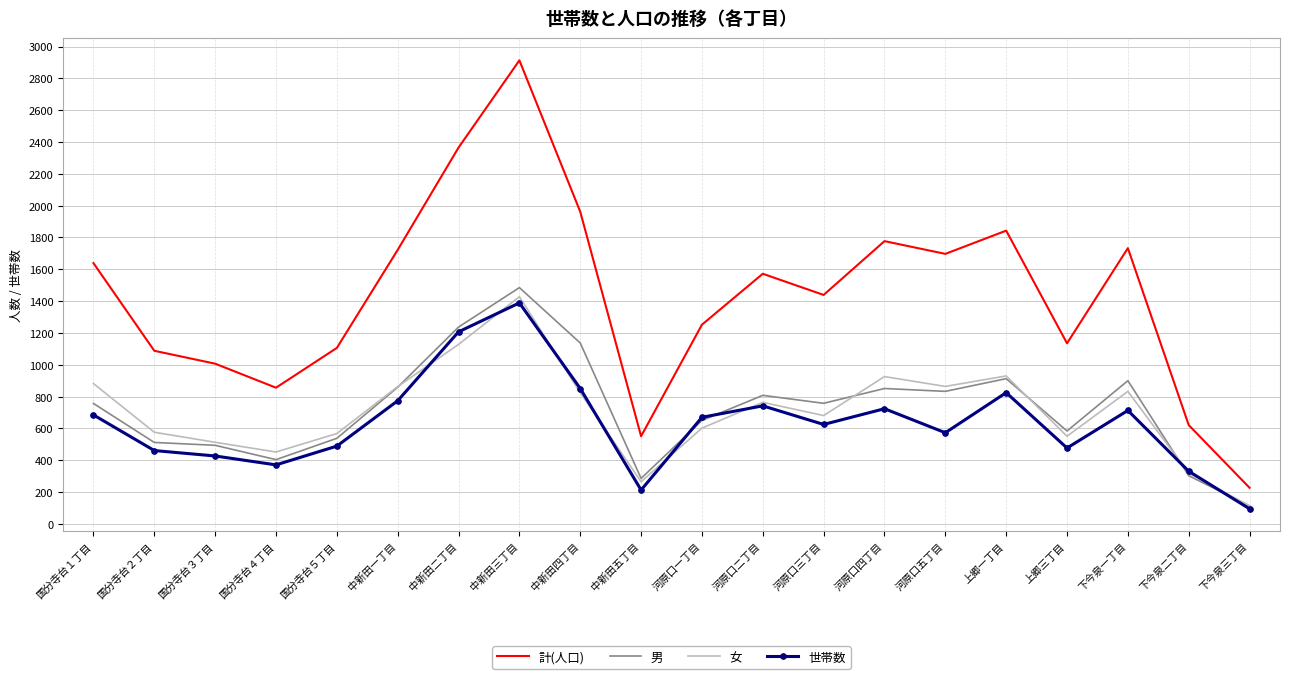

What is the sum of the 女 values at 国分寺台３丁目 and 中新田四丁目?

1338